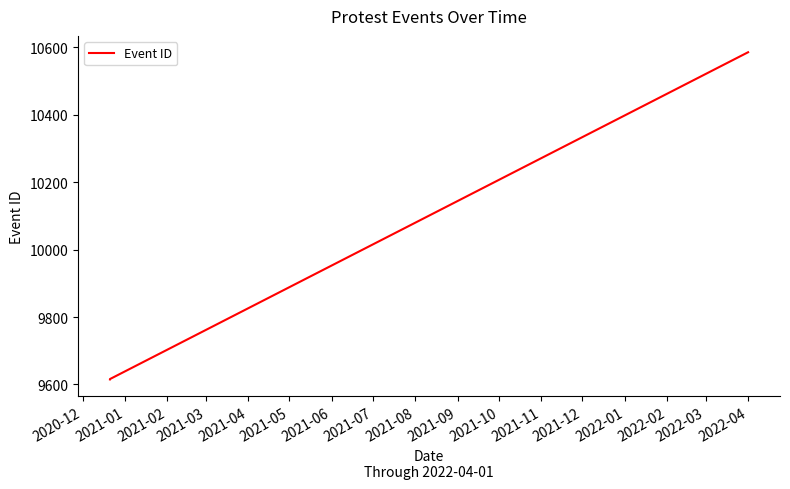

Between 2020-12 and 2021-02, which is larger?

2021-02